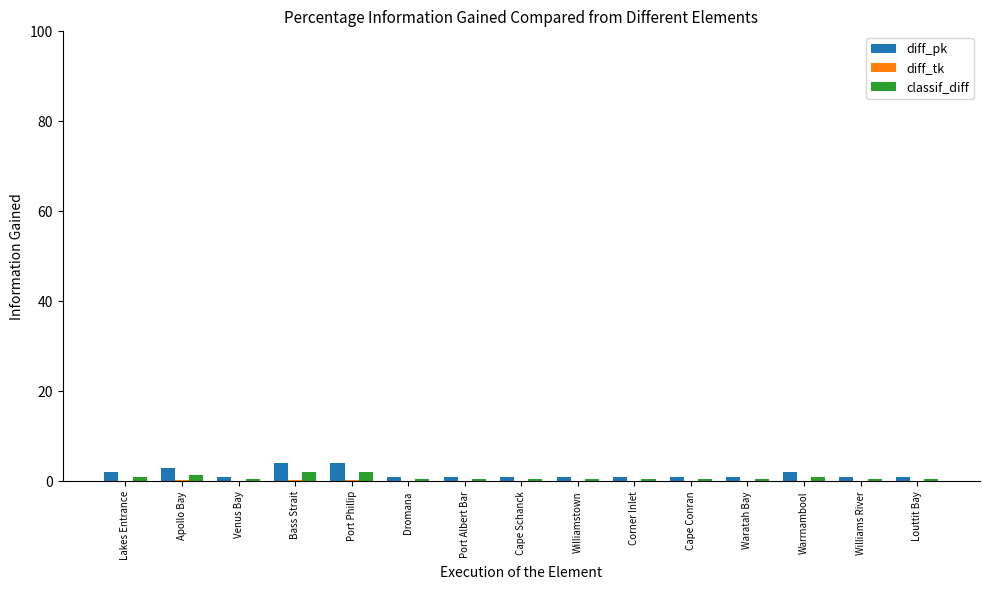

The value of diff_pk at Bass Strait is 4.0. True or false?

True